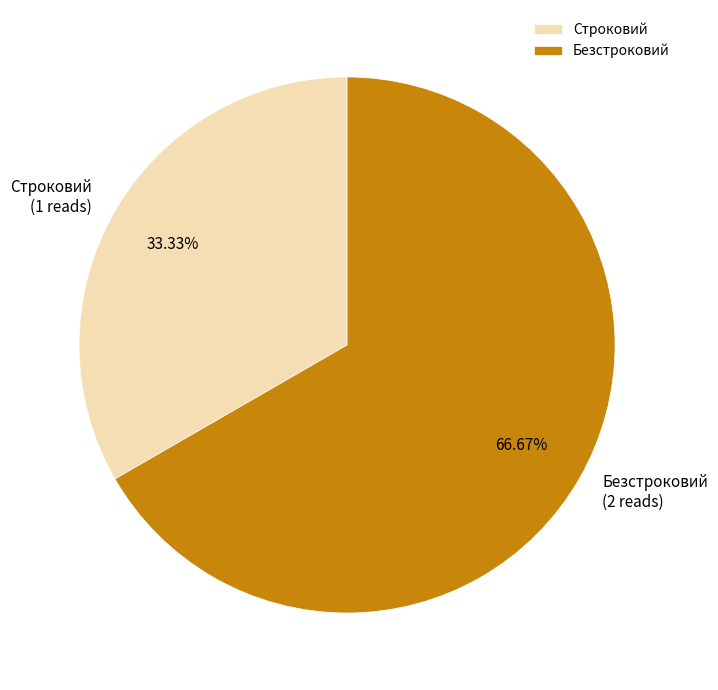

Rank the categories by value from highest to lowest.

Безстроковий, Строковий